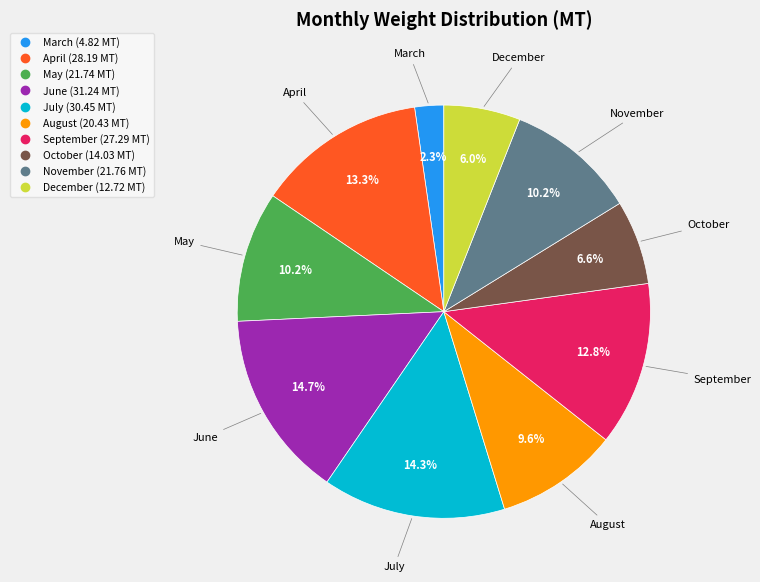

The October slice represents 7% of the pie. True or false?

True